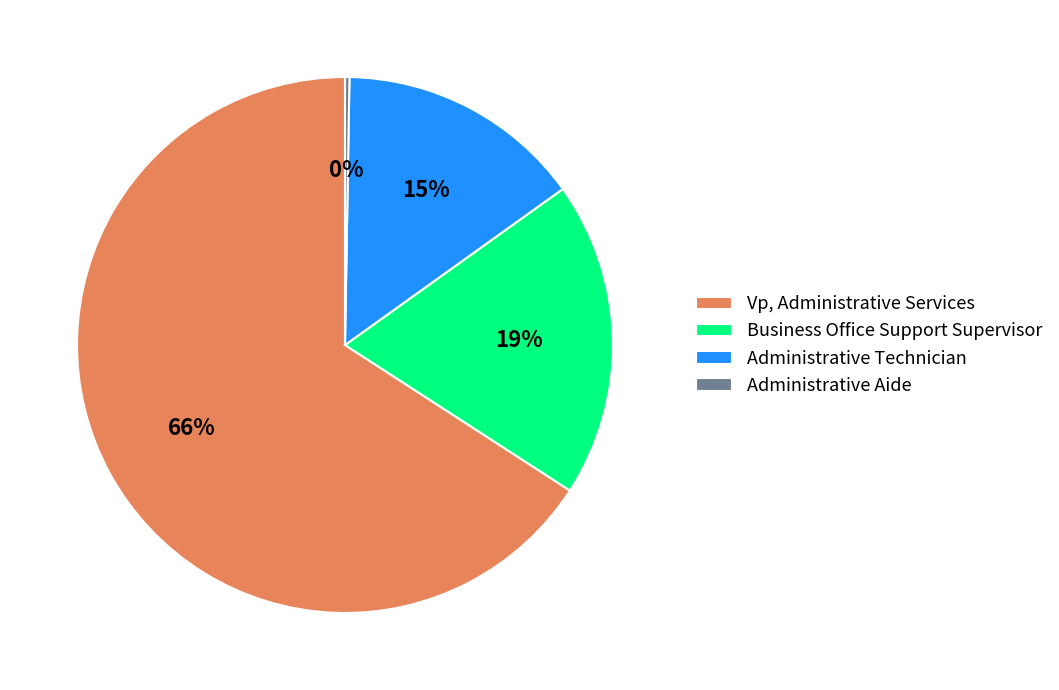

Does any single category account for the majority?

Yes